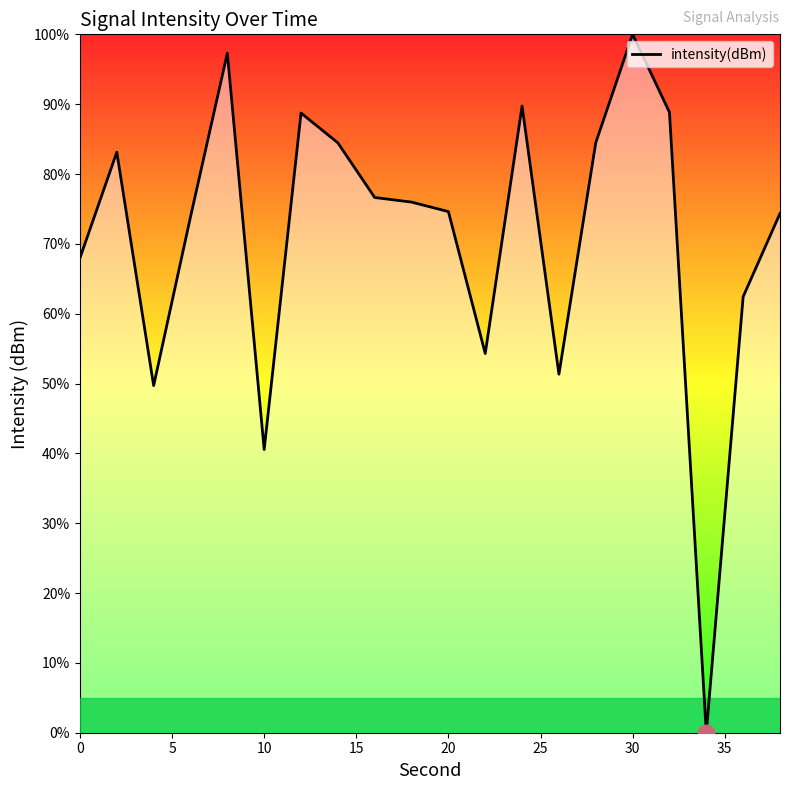

What is the greatest value displayed?

100.0